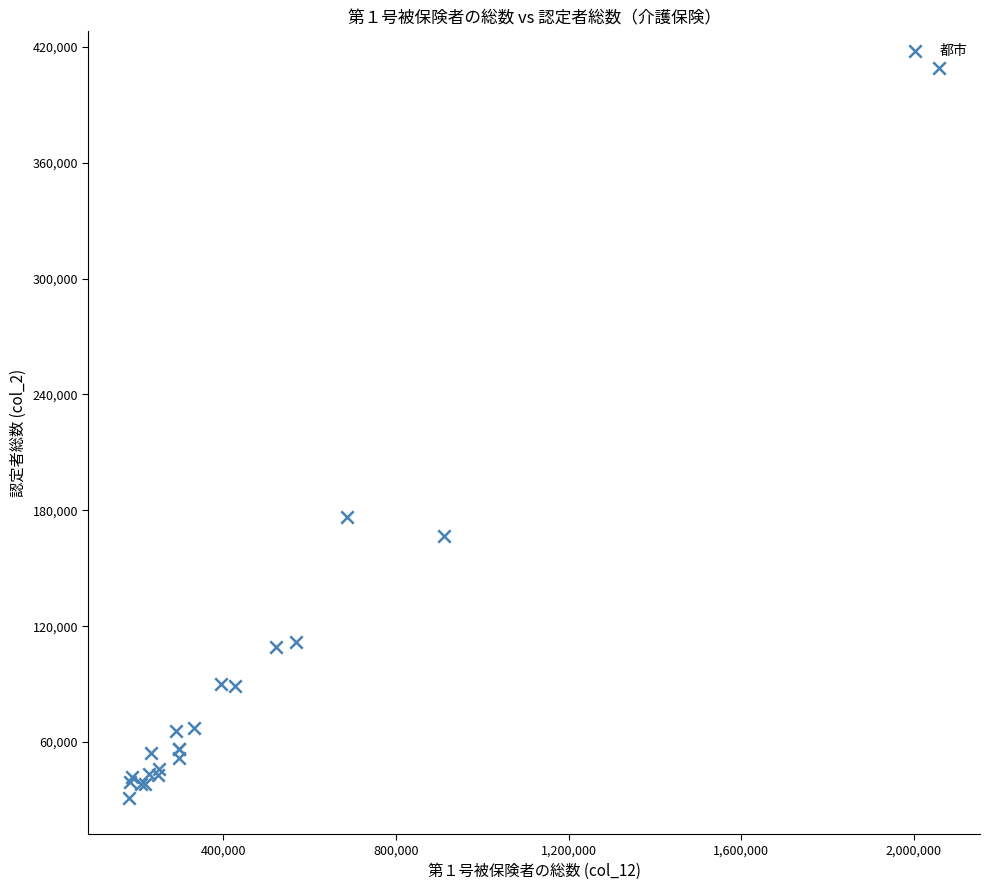

What Y value in the scatter plot is closest to 220227?

176330